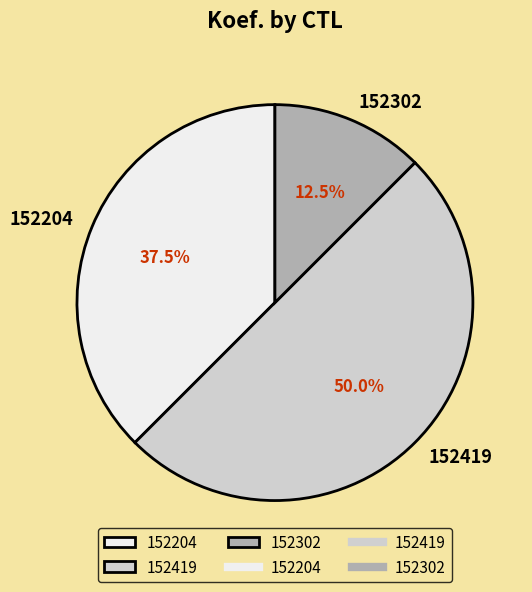

Which category has the biggest portion of the pie?

152419